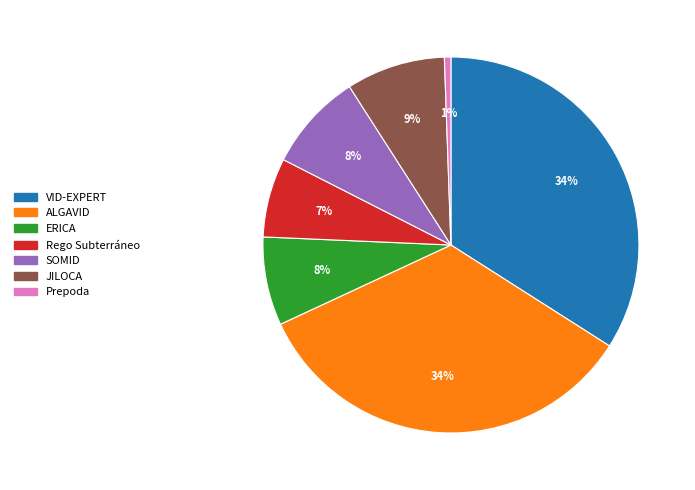

To the nearest percent, what is the difference between the Prepoda and Rego Subterráneo slice percentages?

6%